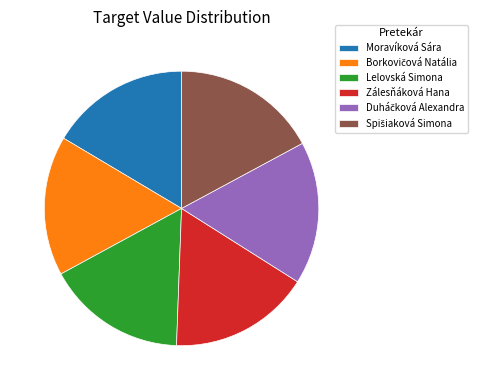

Does Lelovská Simona represent more than half of the total?

No